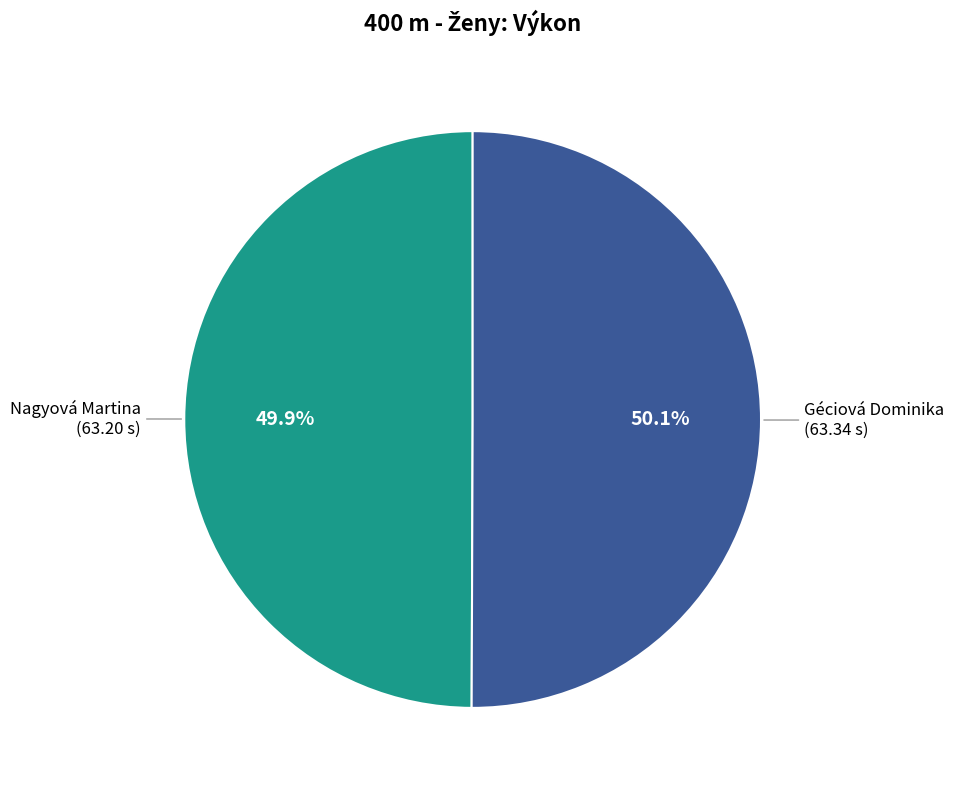

Approximately how many times larger is the value at Nagyová Martina compared to Géciová Dominika?

1.0